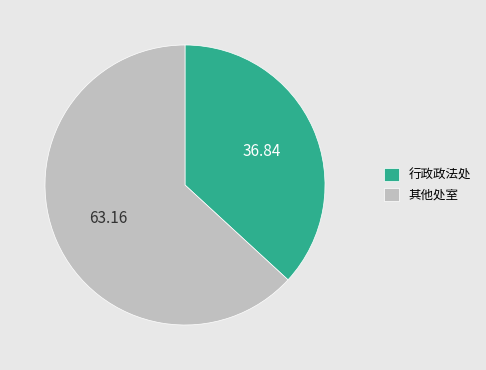

Which has a higher value, 其他处室 or 行政政法处?

其他处室